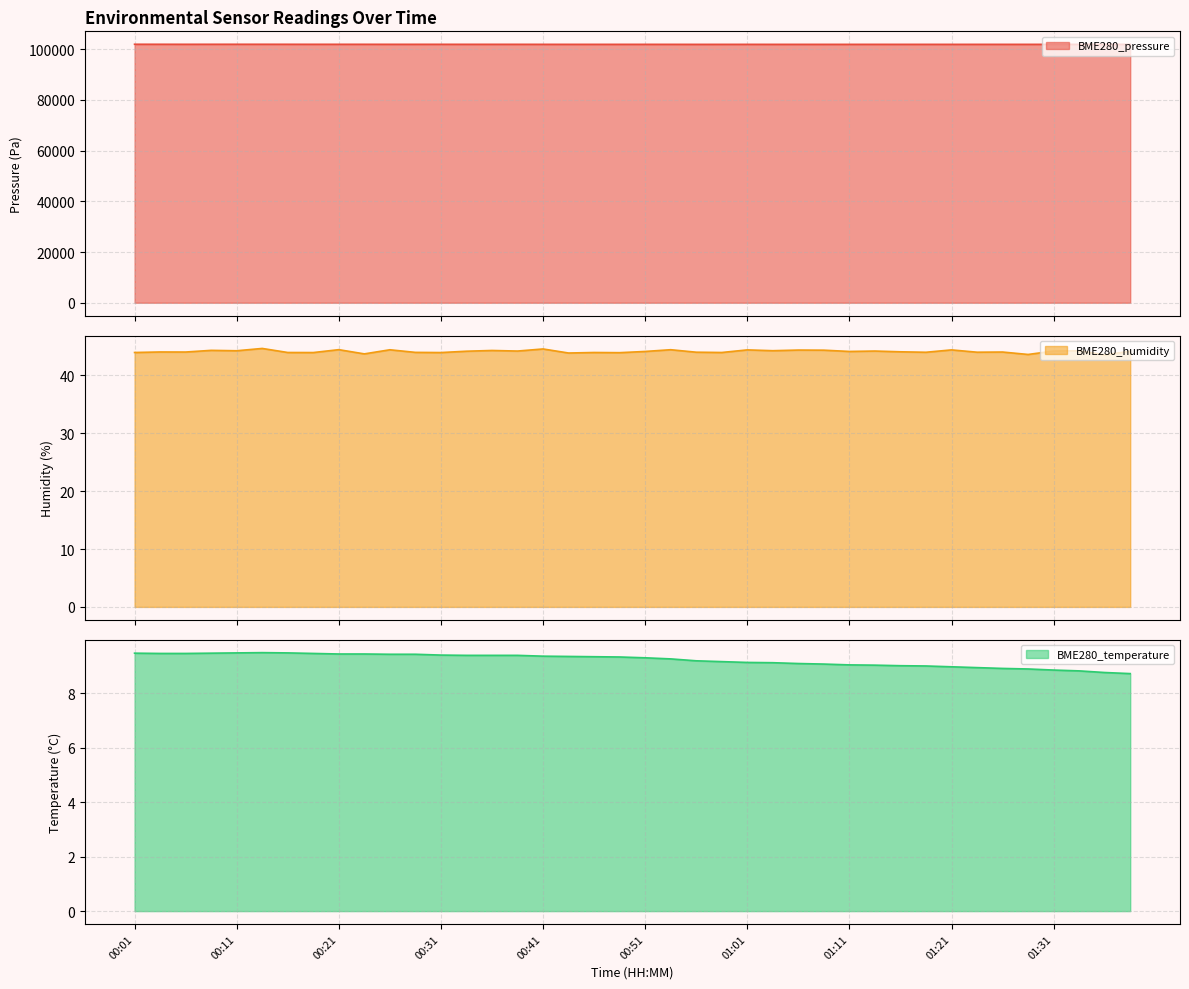

What is the label of the 24th point from the right?

00:41